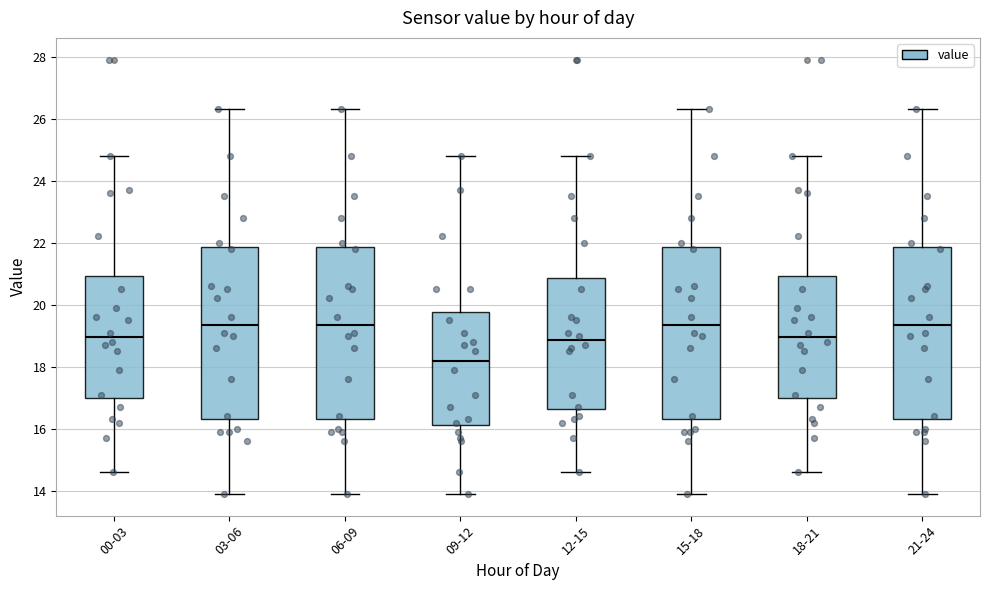

Reading left to right, read every box against the y-axis: the position of its median line, the range the box covers, and the ends of its whiskers. The values are not printed on the chart, so give them approximately, as read against the axis.

00-03: median 19.0, box 17.0 to 21.0, whiskers 14.6 to 24.8
03-06: median 19.4, box 16.4 to 21.8, whiskers 14.0 to 26.4
06-09: median 19.4, box 16.4 to 21.8, whiskers 14.0 to 26.4
09-12: median 18.2, box 16.2 to 19.8, whiskers 14.0 to 24.8
12-15: median 18.8, box 16.6 to 20.8, whiskers 14.6 to 24.8
15-18: median 19.4, box 16.4 to 21.8, whiskers 14.0 to 26.4
18-21: median 19.0, box 17.0 to 21.0, whiskers 14.6 to 24.8
21-24: median 19.4, box 16.4 to 21.8, whiskers 14.0 to 26.4